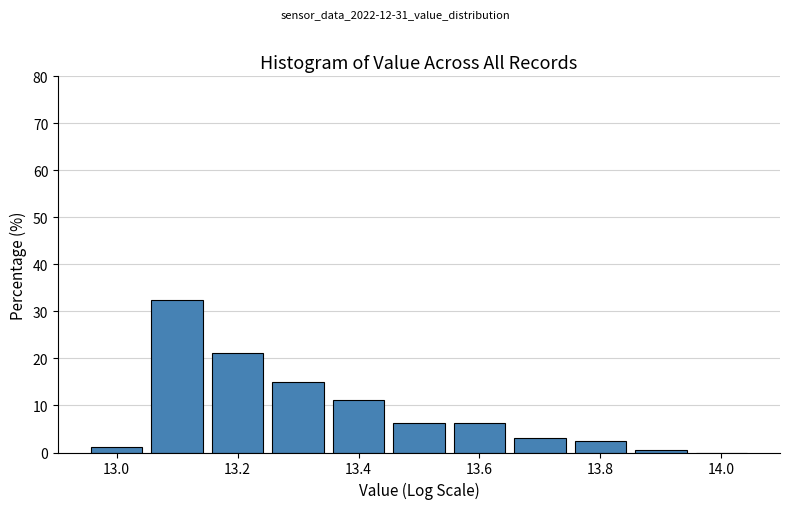

Reading left to right, list every bar in this chart as the range it spans on the x-axis followed by its height. Neither the bar edges nor the heights are printed on the chart, so give them approximately, as read against the axes.

12.95 to 13.05: 1
13.05 to 13.15: 33
13.15 to 13.25: 21
13.25 to 13.35: 15
13.35 to 13.45: 11
13.45 to 13.55: 6
13.55 to 13.65: 6
13.65 to 13.75: 3
13.75 to 13.85: 3
13.85 to 13.95: under 1
13.95 to 14.05: 0